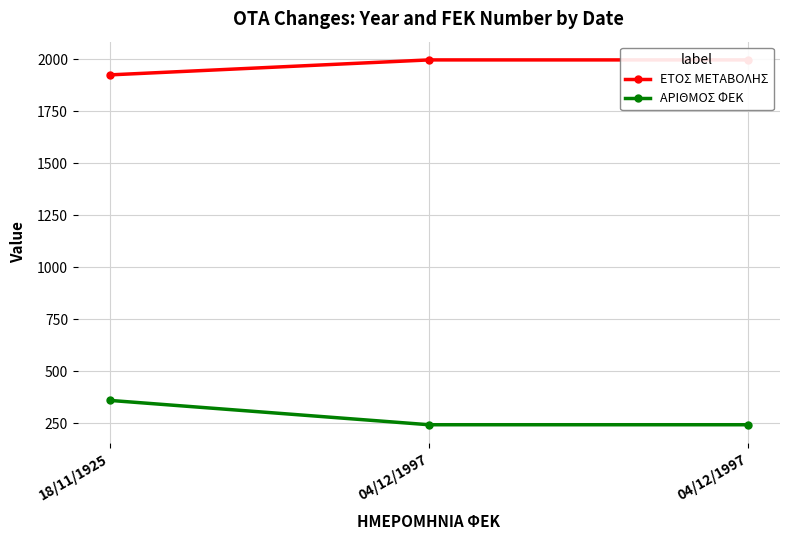

Which series has the largest total across all categories?

ΕΤΟΣ ΜΕΤΑΒΟΛΗΣ